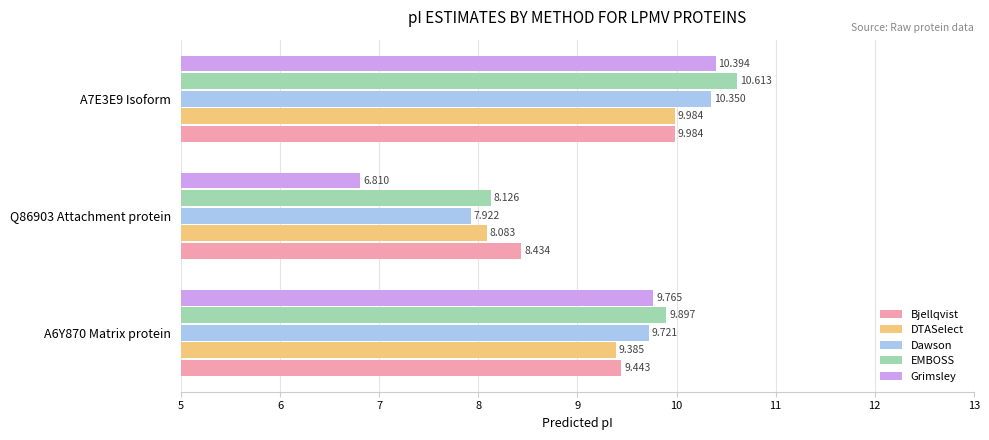

Which series has the widest spread of values?

Grimsley